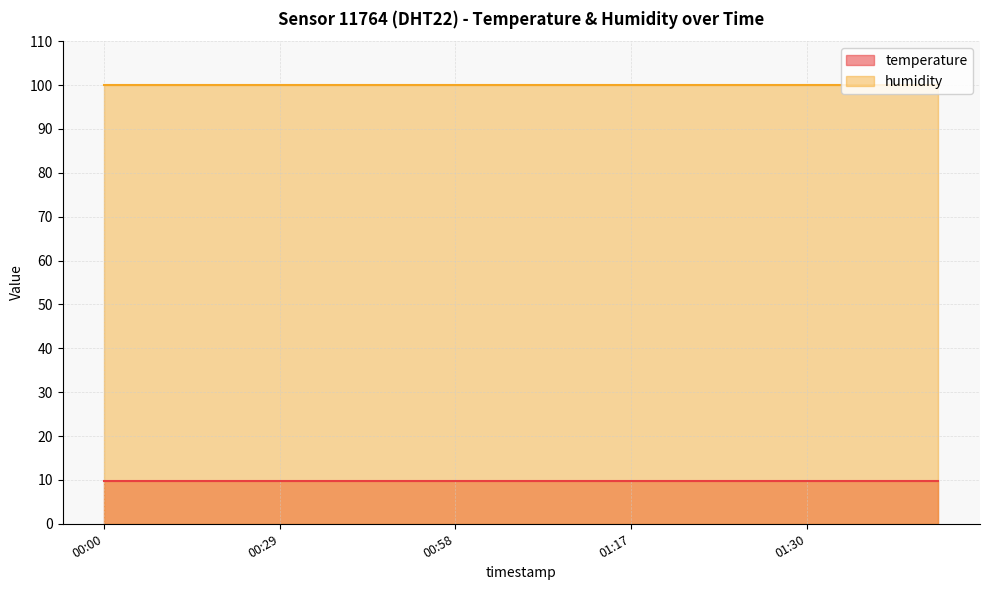

Reading right to left, transcribe all the data shown in this chart.

temperature: 01:36=9.7	01:34=9.7	01:32=9.7	01:30=9.7	01:27=9.7	01:25=9.7	01:22=9.7	01:17=9.7	01:13=9.7	01:08=9.7	01:05=9.7	00:58=9.7	00:51=9.7	00:43=9.7	00:36=9.7	00:29=9.7	00:21=9.7	00:14=9.7	00:07=9.7	00:00=9.7
humidity: 01:36=99.9	01:34=99.9	01:32=99.9	01:30=99.9	01:27=99.9	01:25=99.9	01:22=99.9	01:17=99.9	01:13=99.9	01:08=99.9	01:05=99.9	00:58=99.9	00:51=99.9	00:43=99.9	00:36=99.9	00:29=99.9	00:21=99.9	00:14=99.9	00:07=99.9	00:00=99.9